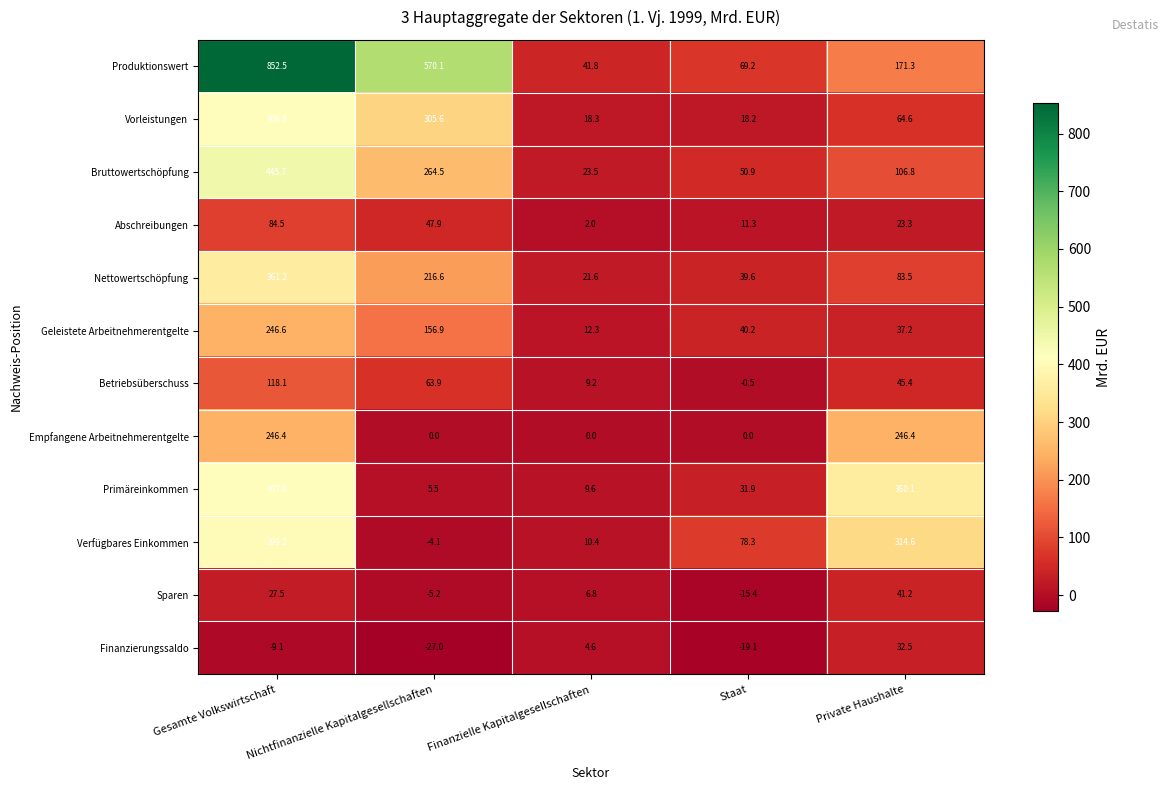

Is it true that Empfangene Arbeitnehmerentgelte equals 111.2 at Gesamte Volkswirtschaft?

False